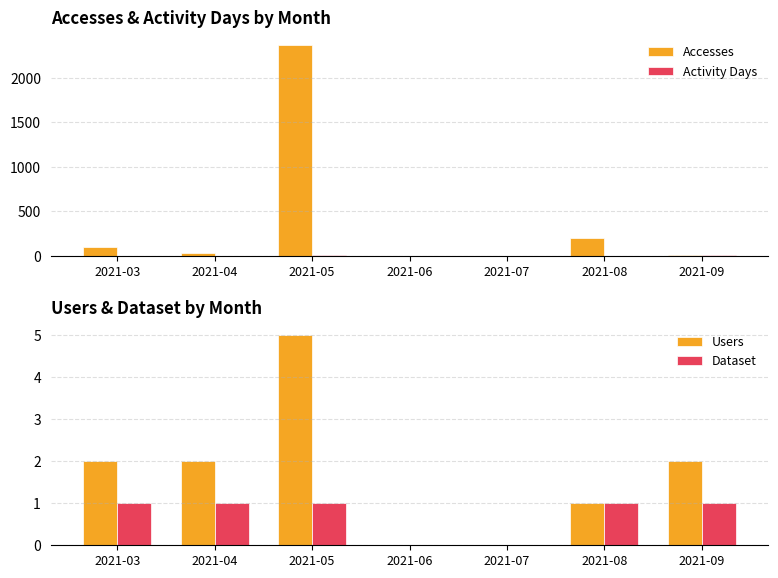

True or false: Activity Days has a value of 3 at 2021-04.

False